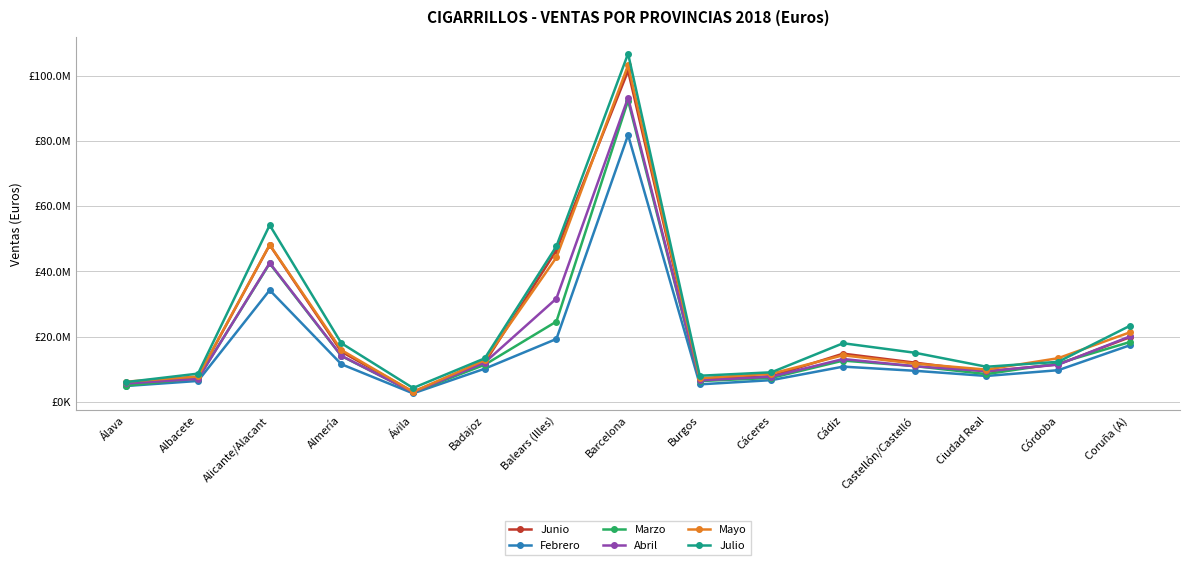

What are all the series names shown in the legend?

Junio, Febrero, Marzo, Abril, Mayo, Julio